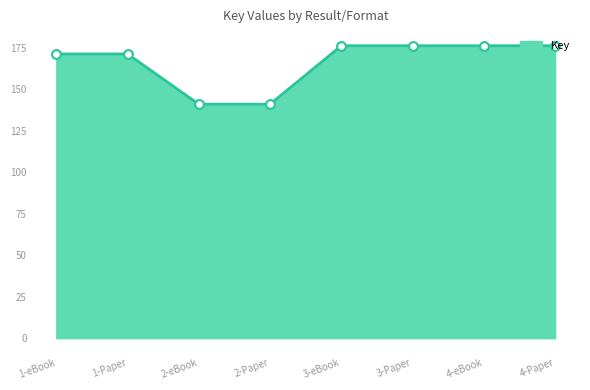

What is the ratio of the value at 2-Paper to the value at 2-eBook?

1.0